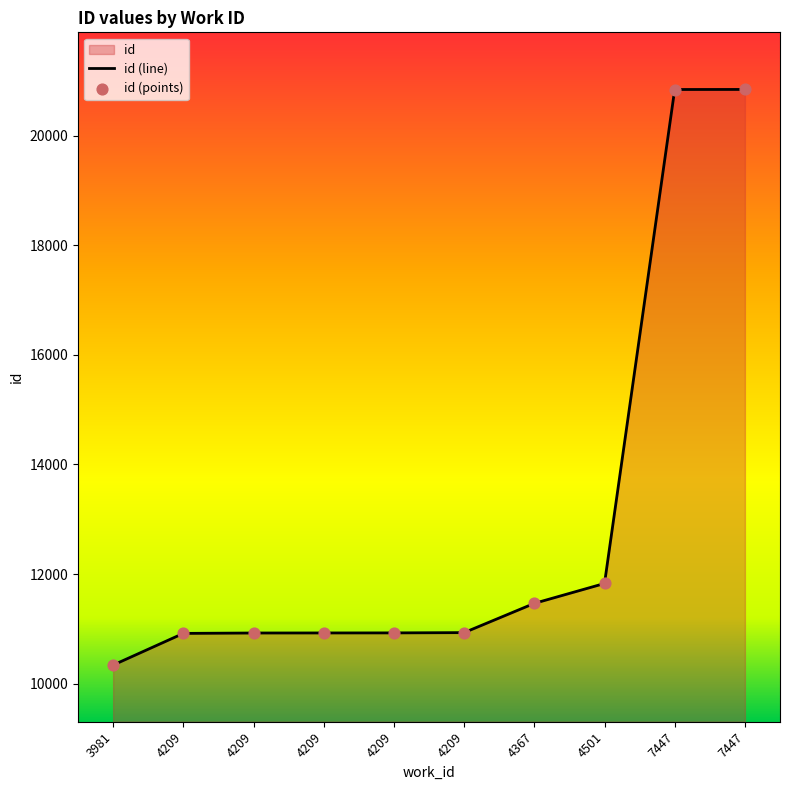

What is the change in value from 4209 to 4367?

+548